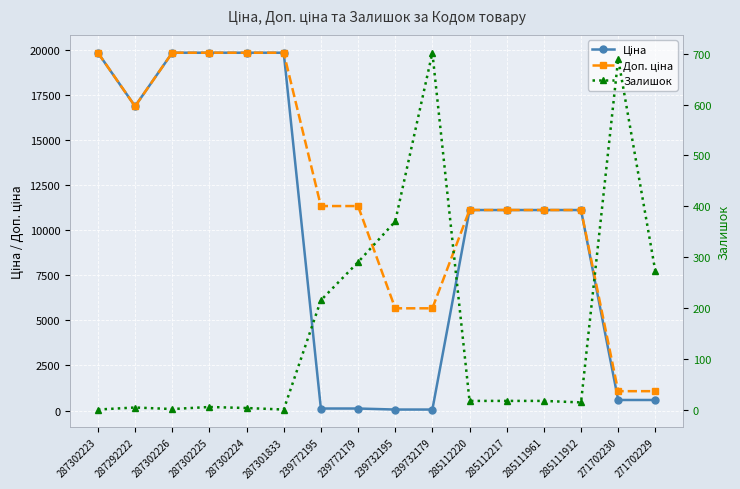

Reading left to right, what are all the values shown in this chart?

Ціна: 19831.1	16863.2	19831.1	19831.1	19831.1	19831.1	113.3	113.3	56.7	56.7	11113.6	11113.6	11113.6	11113.6	586.0	586.0
Доп. ціна: 19831.1	16863.2	19831.1	19831.1	19831.1	19831.1	11334.0	11334.0	5667.0	5667.0	11113.6	11113.6	11113.6	11113.6	1074.5	1074.5
Залишок: 0.0	4.0	1.0	5.0	3.0	0.0	215.0	290.0	370.0	702.0	17.0	17.0	17.0	14.0	690.0	272.0